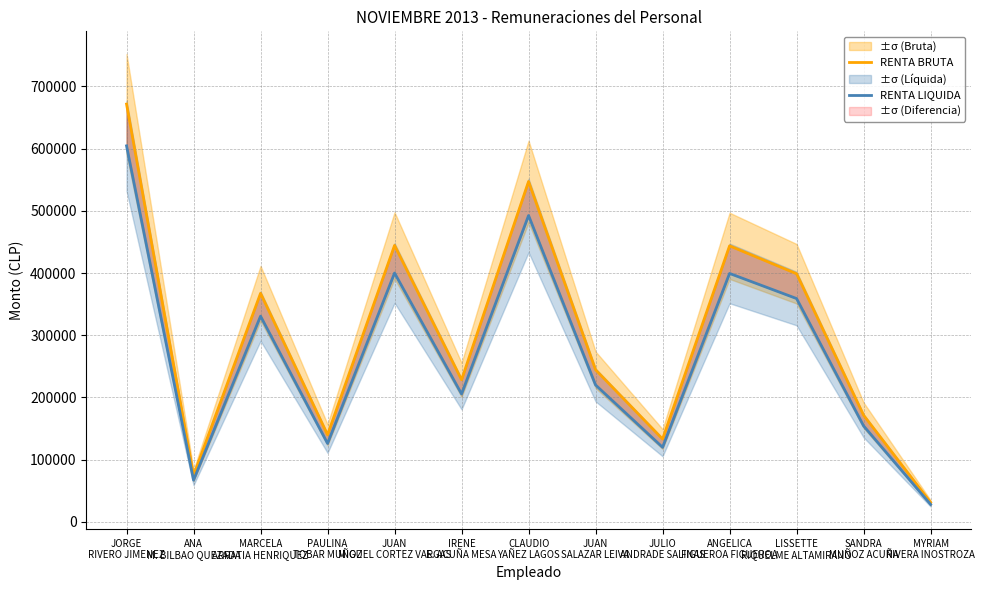

What is the difference between the second highest and second lowest values in the RENTA LIQUIDA series?

425483